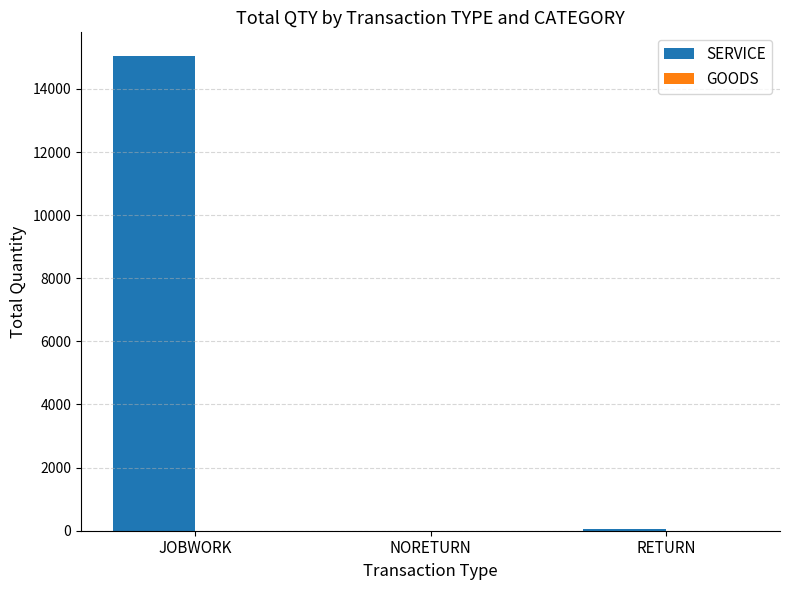

How many series are shown in this chart?

2